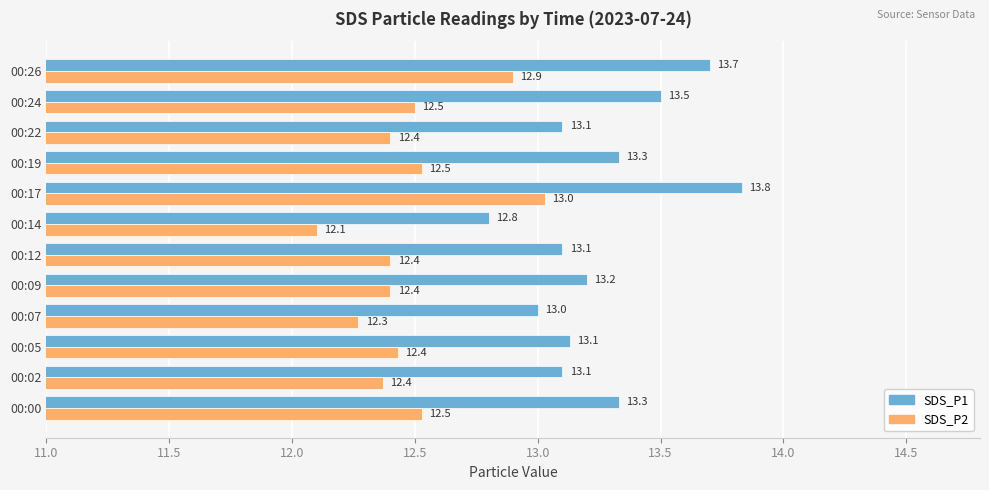

List the series in order of their overall mean, lowest first.

SDS_P2, SDS_P1